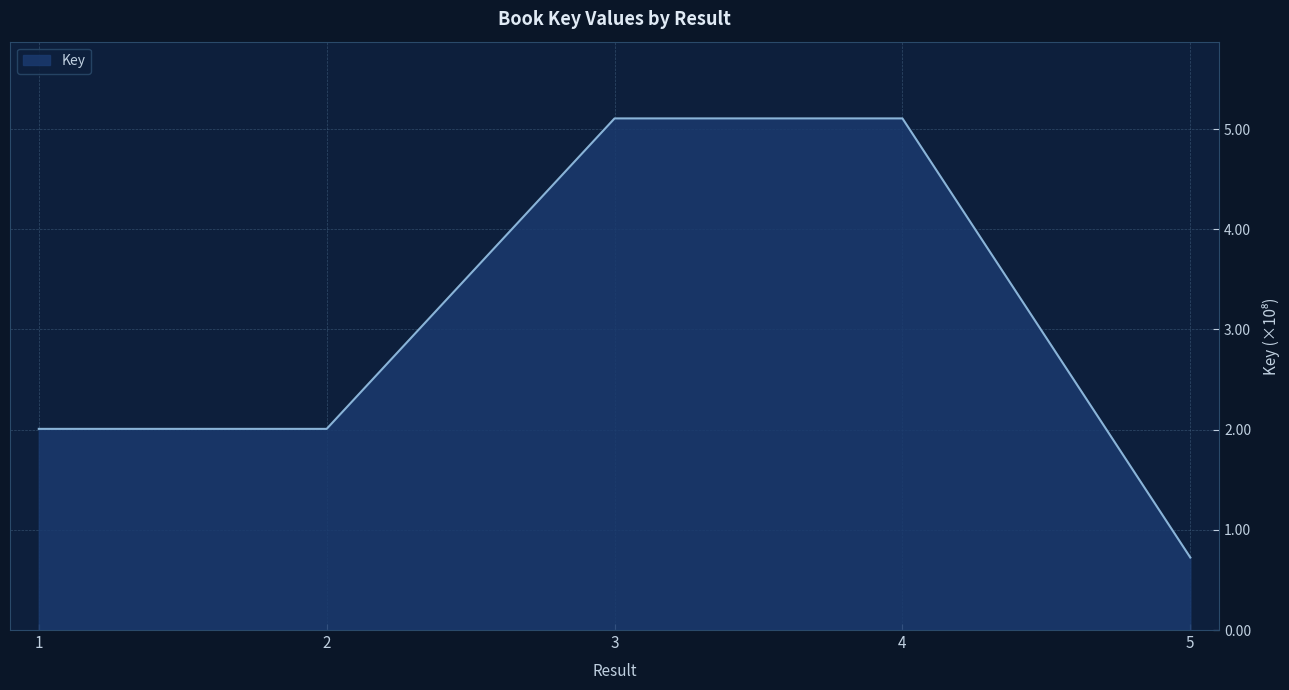

Reading right to left, list all the values displayed in this chart.

5=72373719	4=510648909	3=510648802	2=200778058	1=200778536